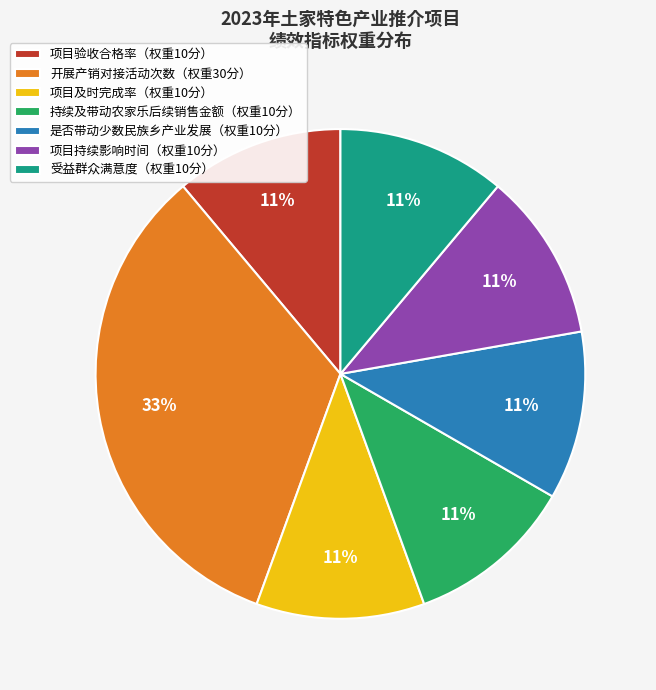

Is there any slice that represents more than half of the pie?

No